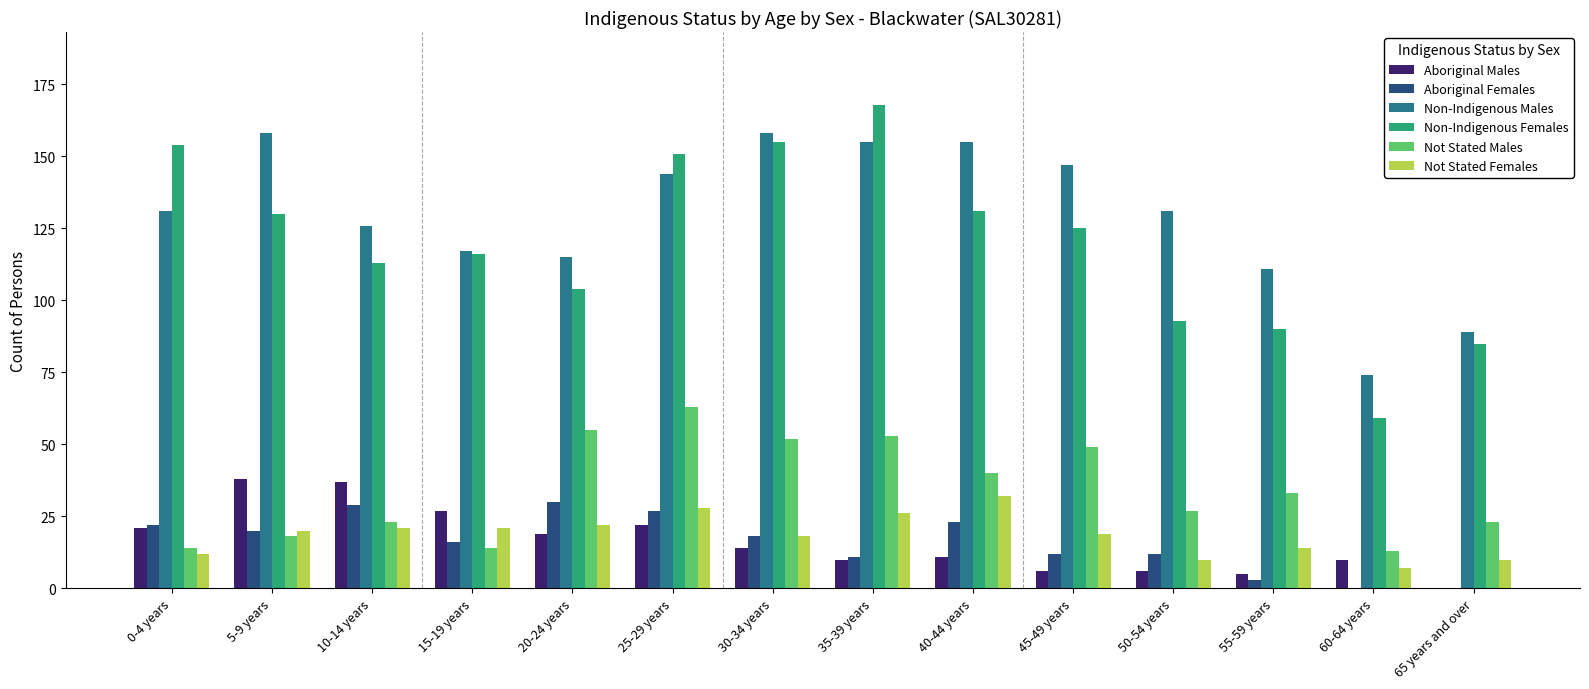

Reading left to right, list all the values displayed in this chart.

Aboriginal Males: 21	38	37	27	19	22	14	10	11	6	6	5	10	0
Aboriginal Females: 22	20	29	16	30	27	18	11	23	12	12	3	0	0
Non-Indigenous Males: 131	158	126	117	115	144	158	155	155	147	131	111	74	89
Non-Indigenous Females: 154	130	113	116	104	151	155	168	131	125	93	90	59	85
Not Stated Males: 14	18	23	14	55	63	52	53	40	49	27	33	13	23
Not Stated Females: 12	20	21	21	22	28	18	26	32	19	10	14	7	10